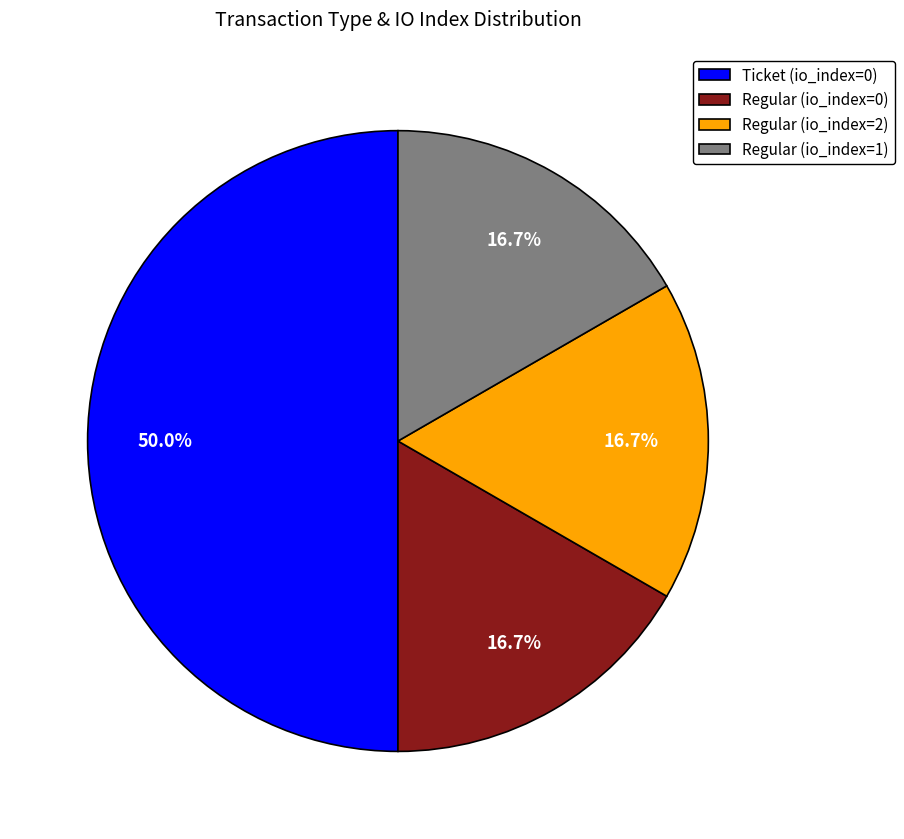

To the nearest percent, what percentage of the pie is Regular (io_index=0)?

17%